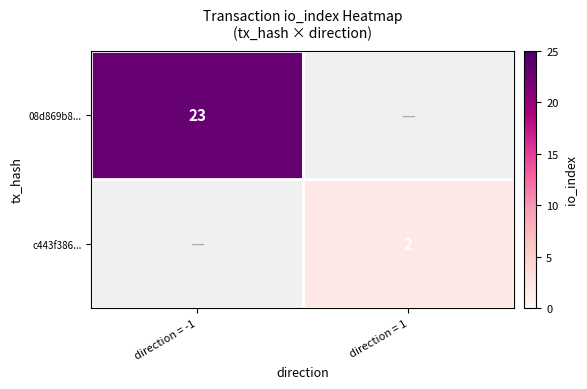

The 08d869b8... series shows 23 at direction = -1. True or false?

True